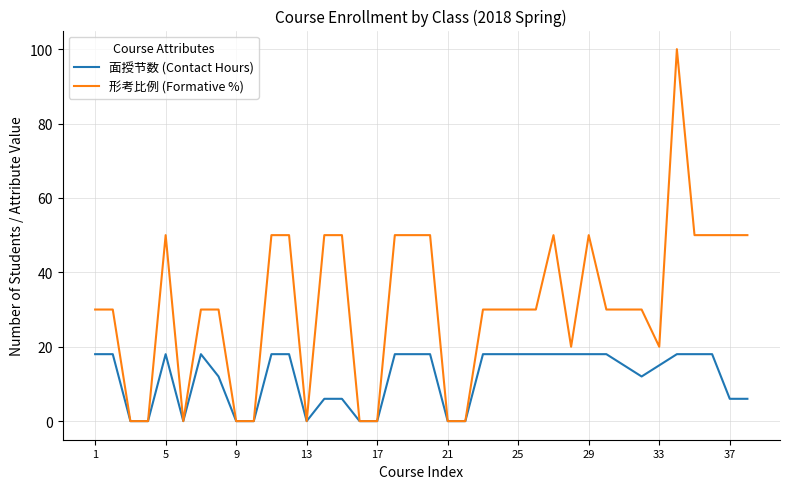

Which series has the largest total across all categories?

形考比例 (Formative %)